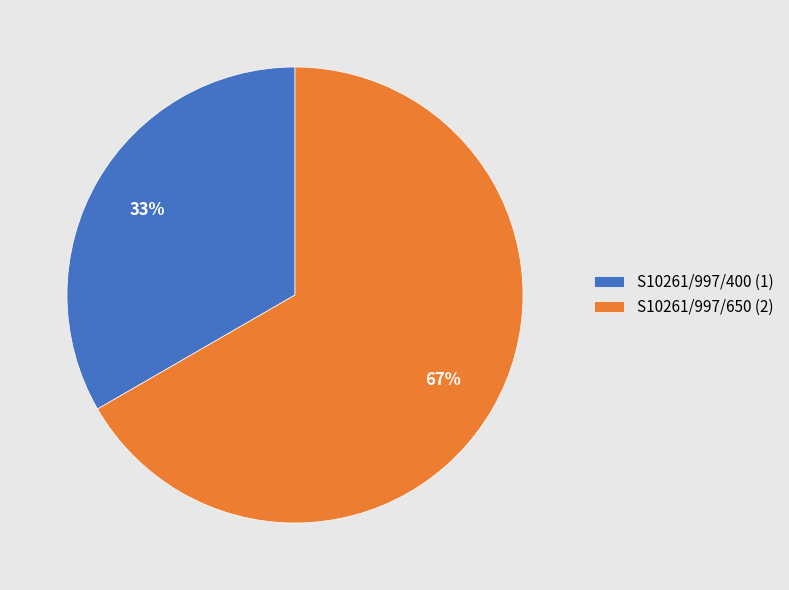

How many segments does this pie chart have?

2